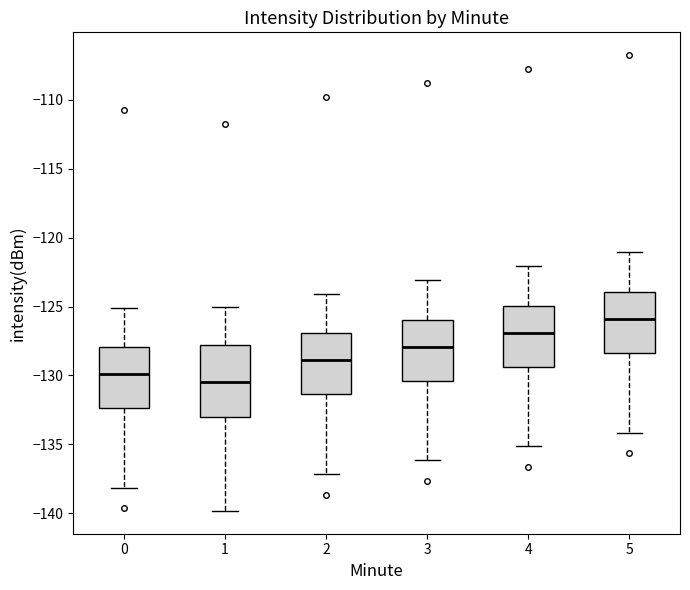

Reading left to right, read every box against the y-axis: the position of its median line, the range the box covers, and the ends of its whiskers. The values are not printed on the chart, so give them approximately, as read against the axis.

0: median -130.0, box -132.5 to -128.0, whiskers -138.0 to -125.0
1: median -130.5, box -133.0 to -128.0, whiskers -140.0 to -125.0
2: median -129.0, box -131.5 to -127.0, whiskers -137.0 to -124.0
3: median -128.0, box -130.5 to -126.0, whiskers -136.0 to -123.0
4: median -127.0, box -129.5 to -125.0, whiskers -135.0 to -122.0
5: median -126.0, box -128.5 to -124.0, whiskers -134.0 to -121.0